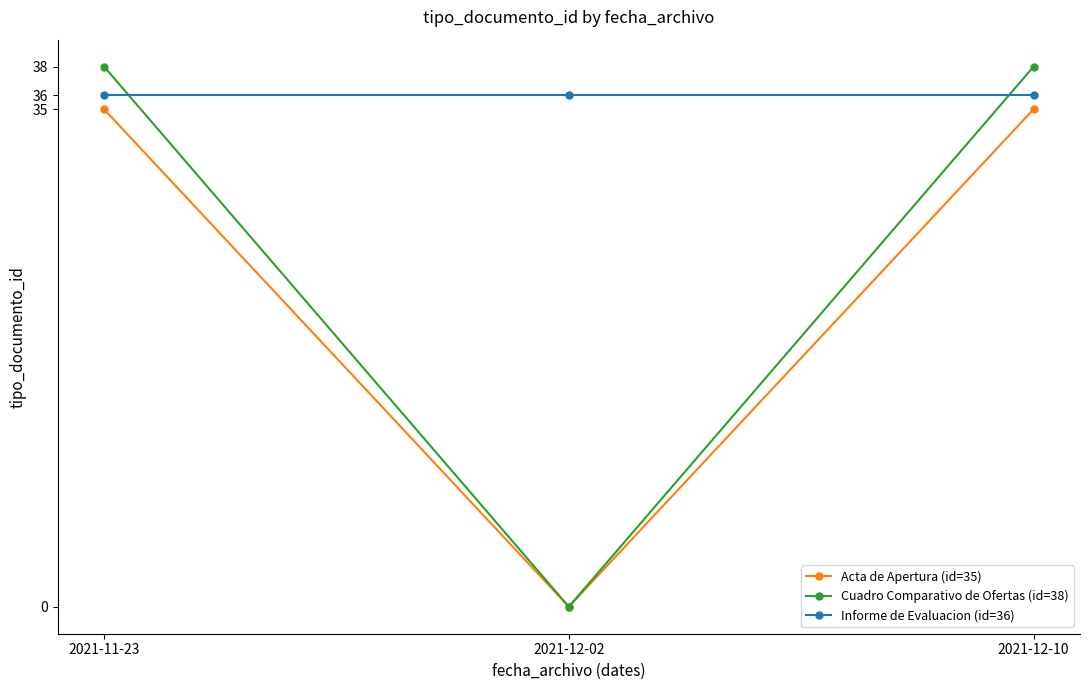

What is the label of the 2nd point from the right?

2021-12-02